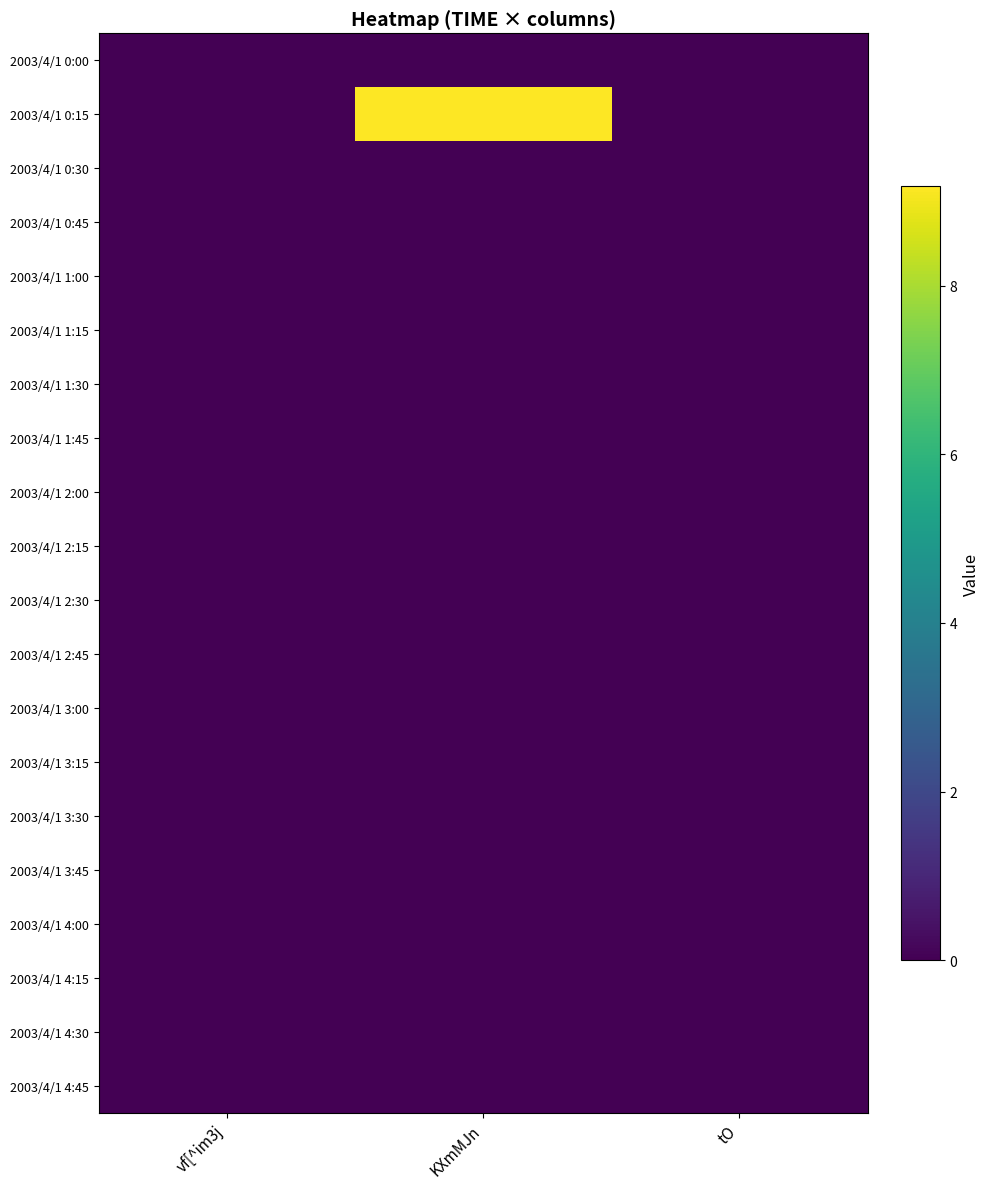

What is the total value across all series at KXmMJn?

9.2